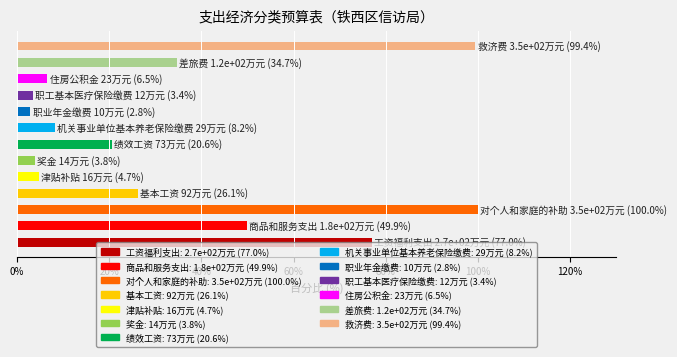

What is the maximum value shown in the chart?

100.0